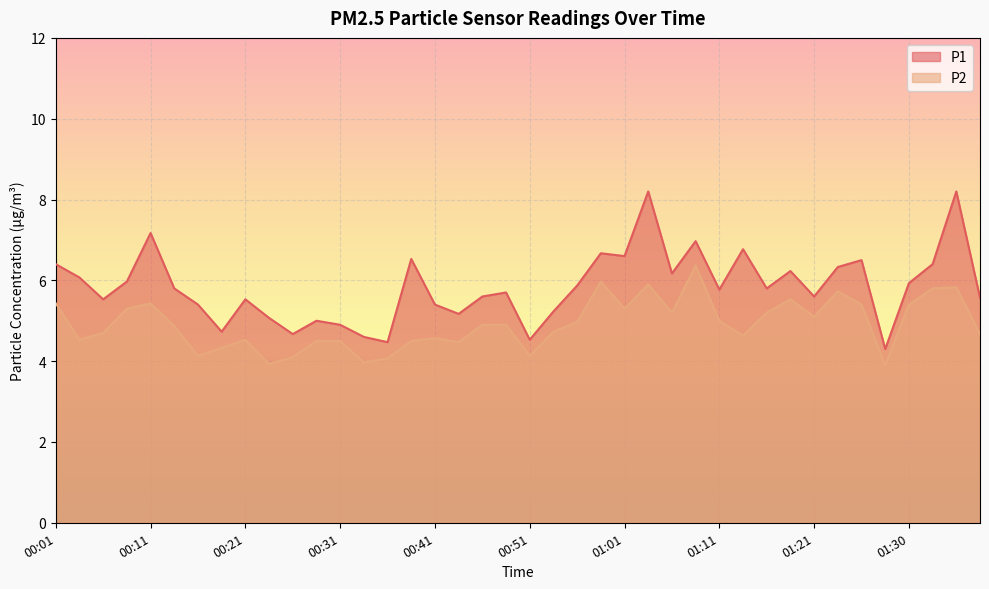

True or false: P2 and P1 cross at least once.

False